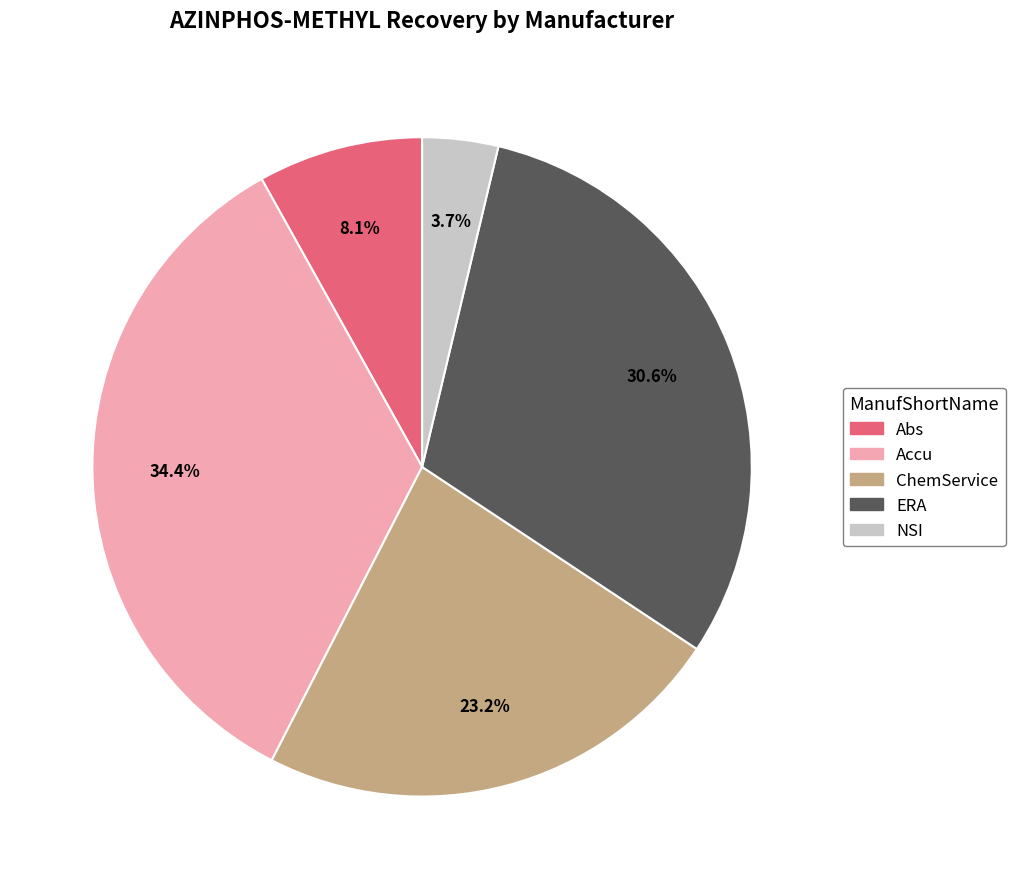

To the nearest percent, what is the difference between the largest and smallest slice percentages?

31%